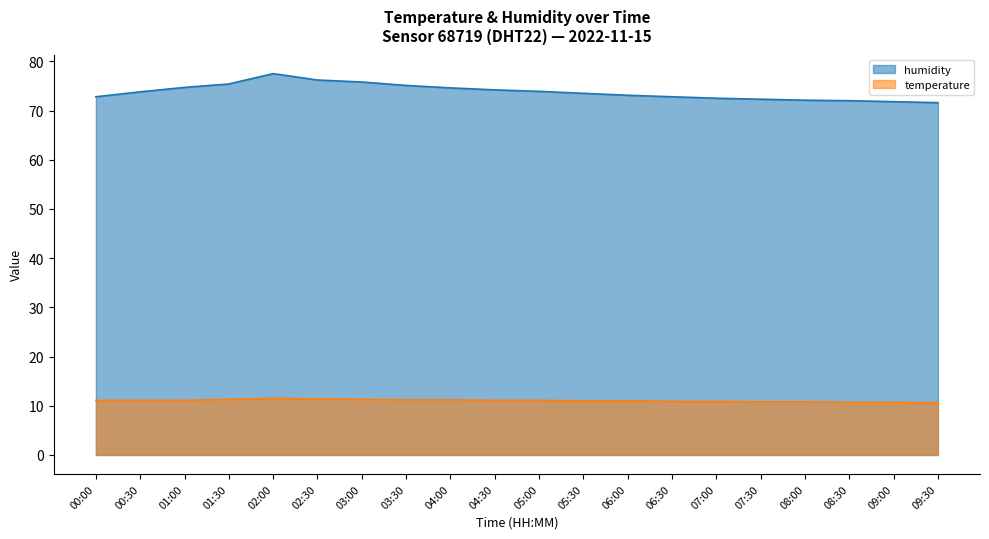

Is the value of temperature at 09:00 greater than the value of humidity at 08:30?

No